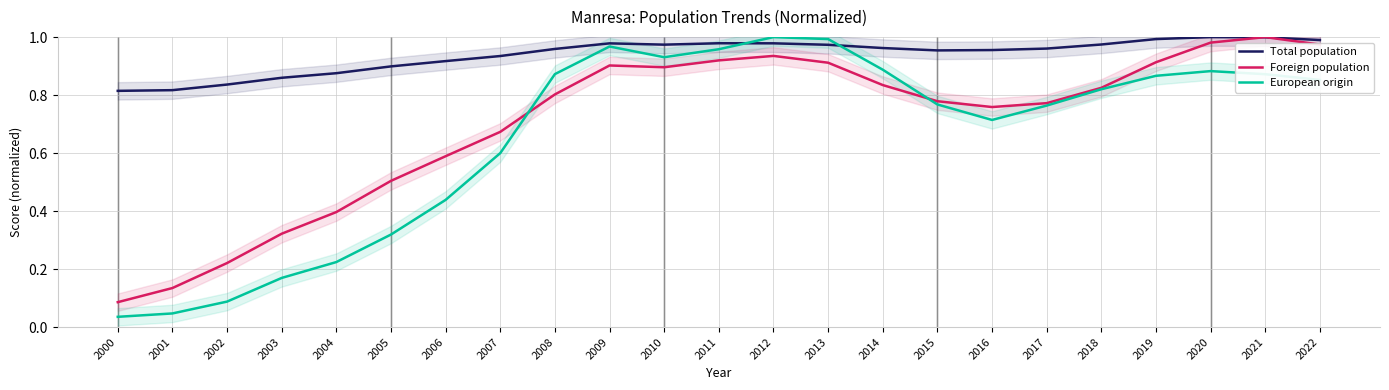

Rank the series by their maximum value, from lowest to highest.

Total population, Foreign population, European origin